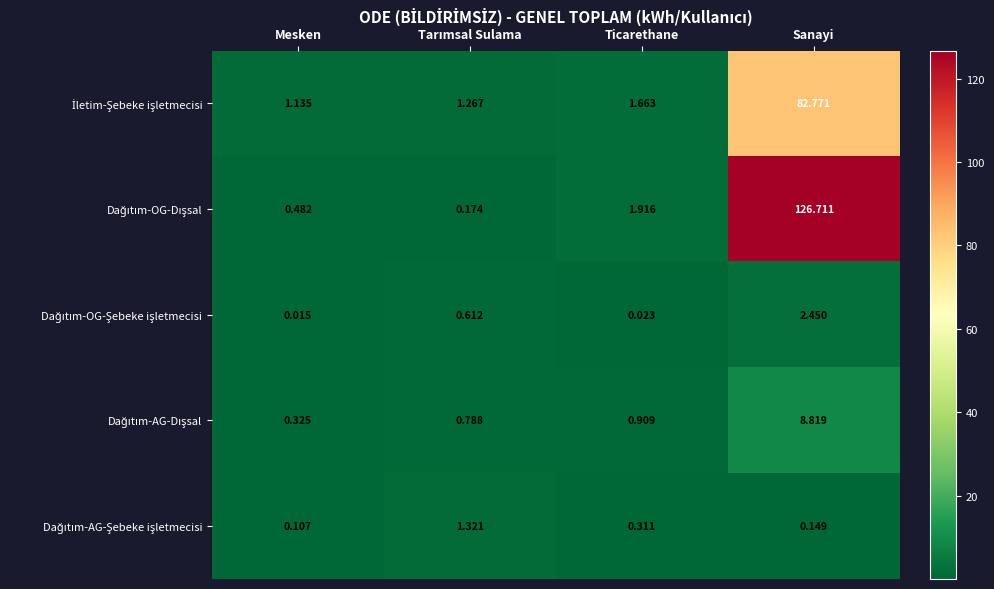

Which category has the highest value across all series?

Sanayi